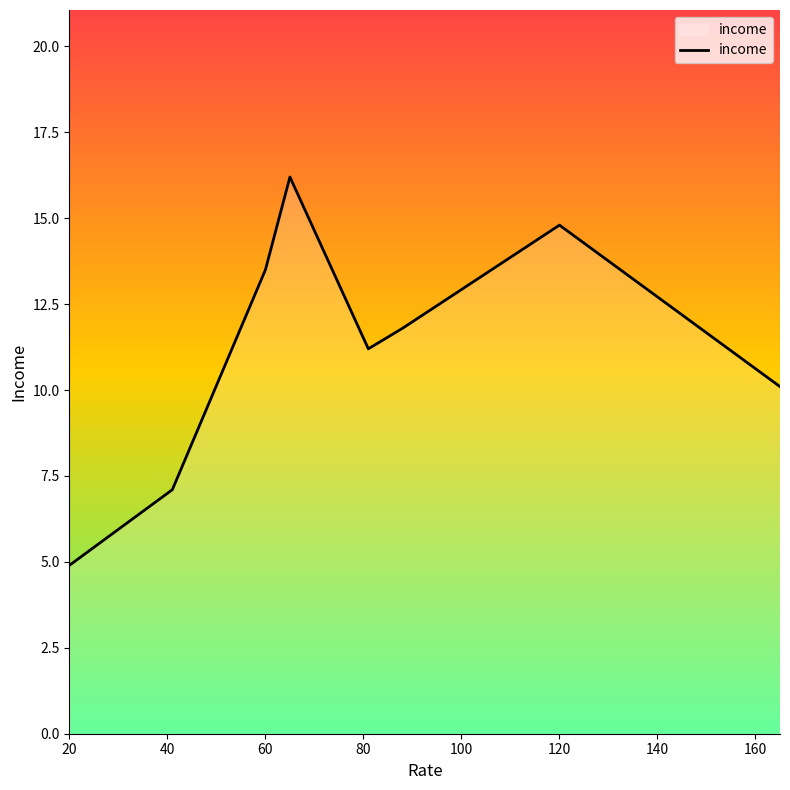

What is the difference between the maximum and minimum values?

11.3